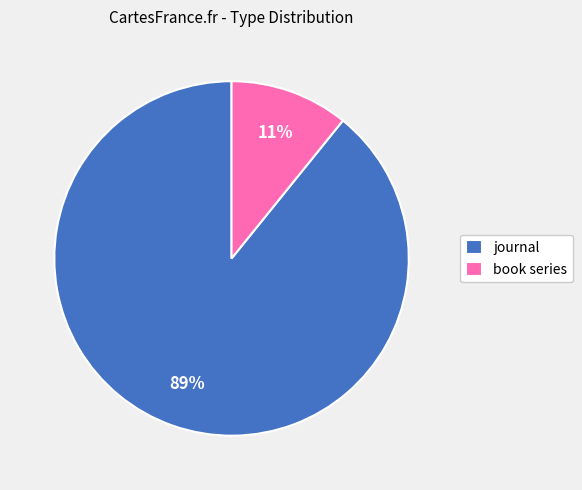

Between journal and book series, which is larger?

journal